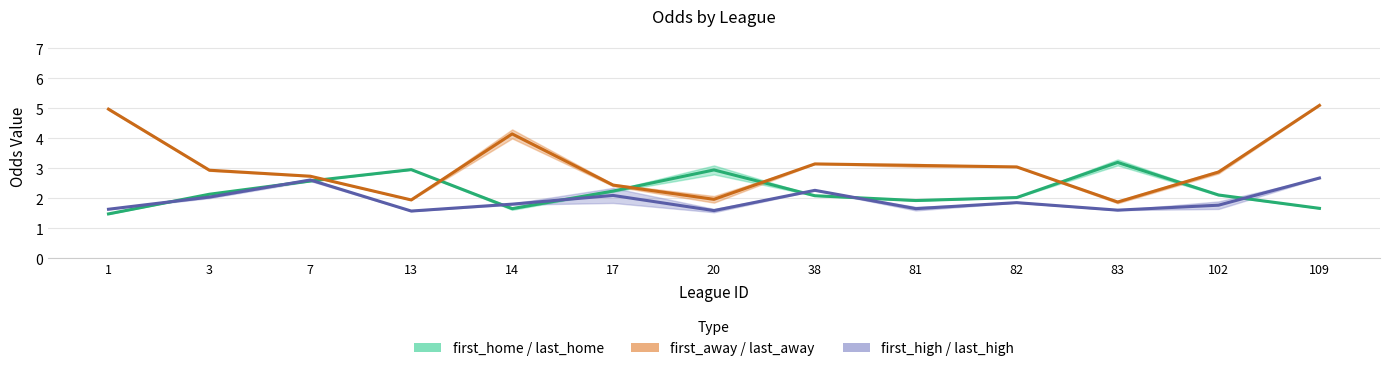

Which series has the largest total across all categories?

first_away